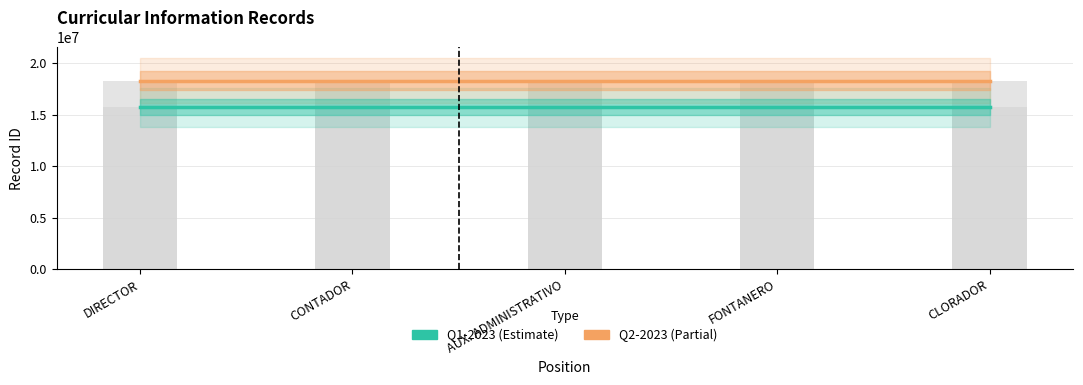

Reading left to right, list all the values displayed in this chart.

Q1-2023 (Estimate): DIRECTOR=15714723	CONTADOR=15714724	AUX. ADMINISTRATIVO=15714725	FONTANERO=15714726	CLORADOR=15714727
Q2-2023 (Partial): DIRECTOR=18292959	CONTADOR=18292960	AUX. ADMINISTRATIVO=18292961	FONTANERO=18292962	CLORADOR=18292963